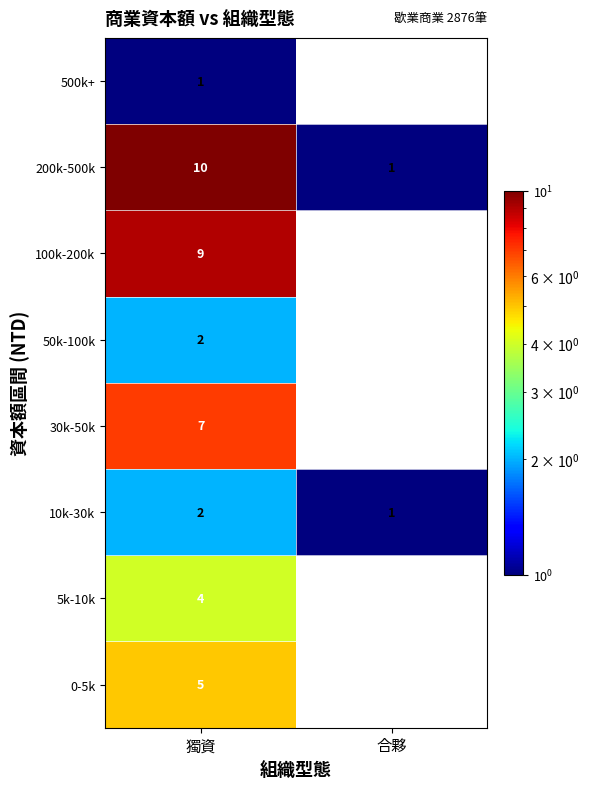

At how many categories does at least one series exceed 8?

1